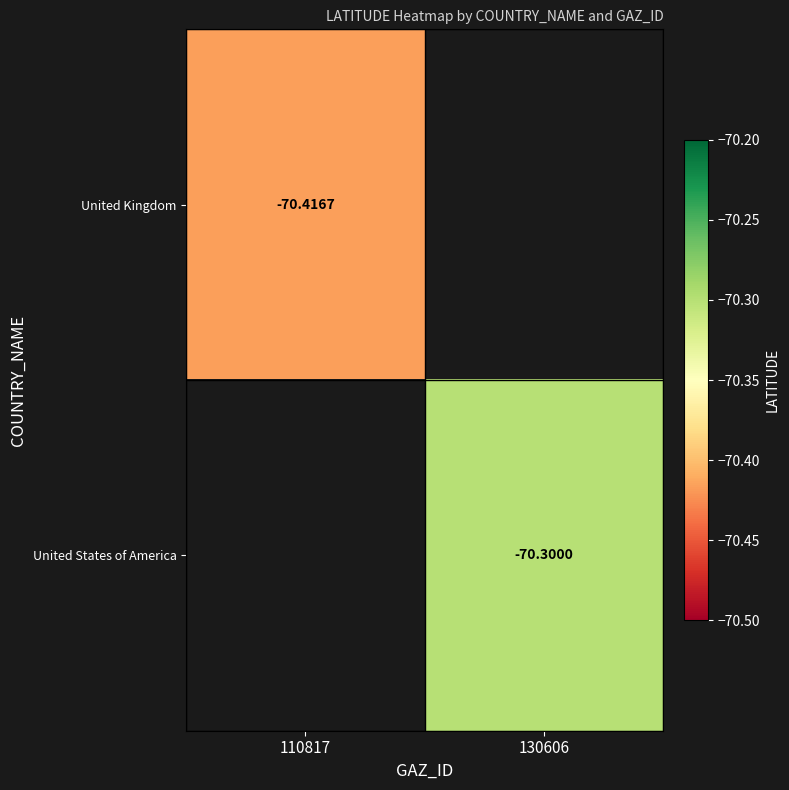

Between 110817 and 130606, which is larger?

130606